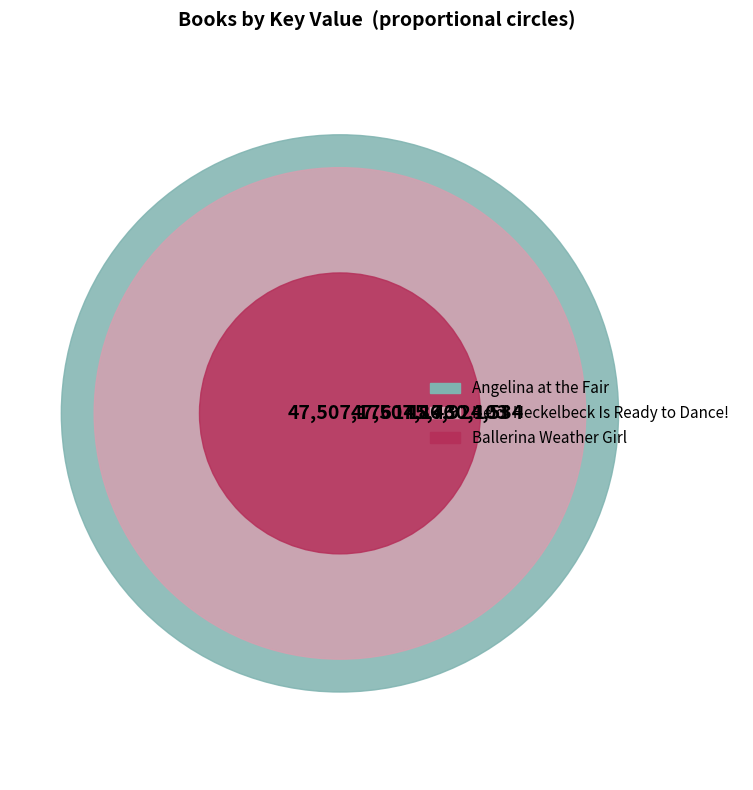

To the nearest percent, what percentage of the pie is Heidi Heckelbeck Is Ready to Dance!?

38%